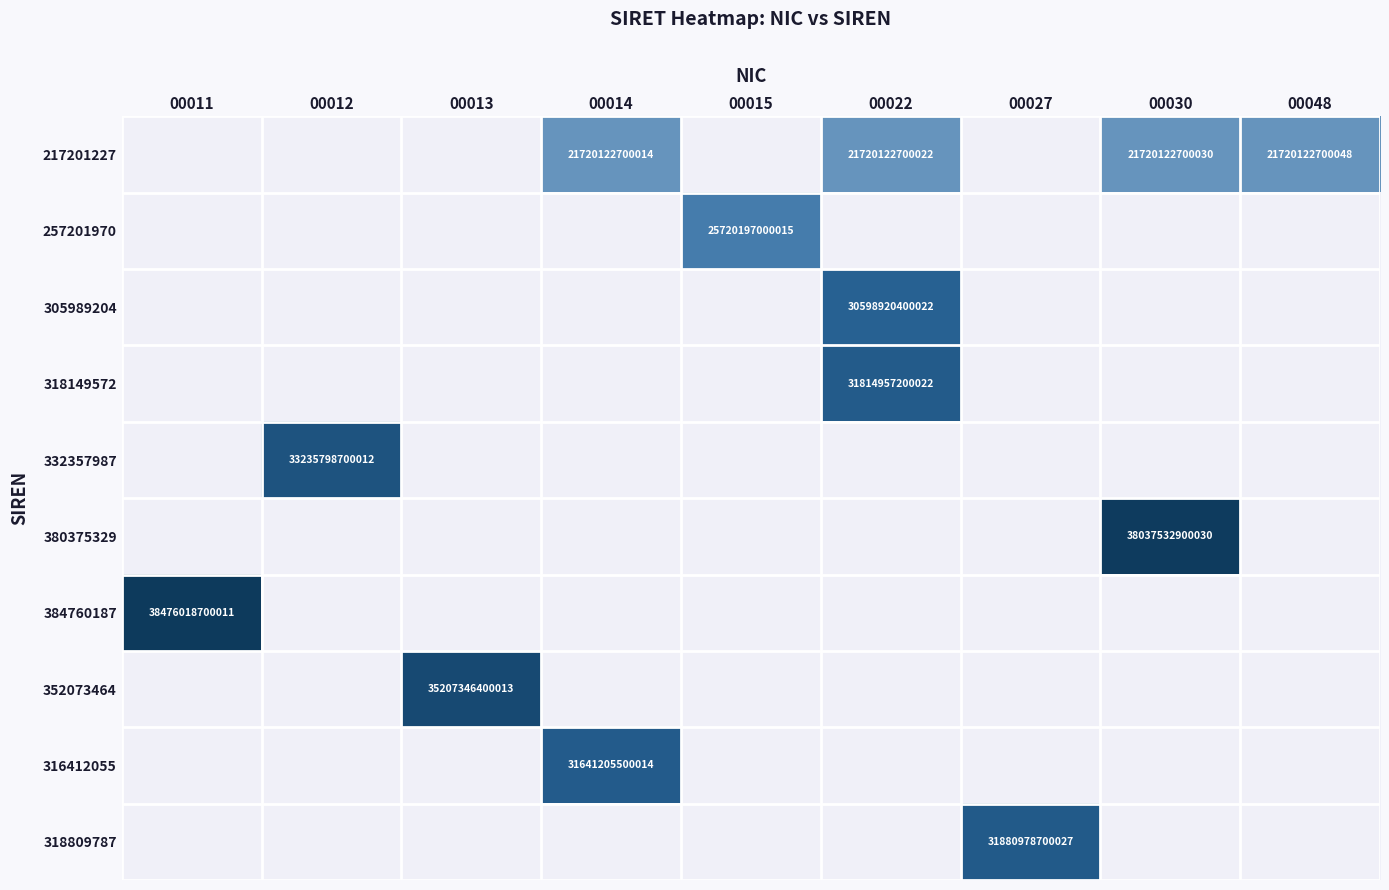

Which has a higher value, 00011 or 00013?

00011